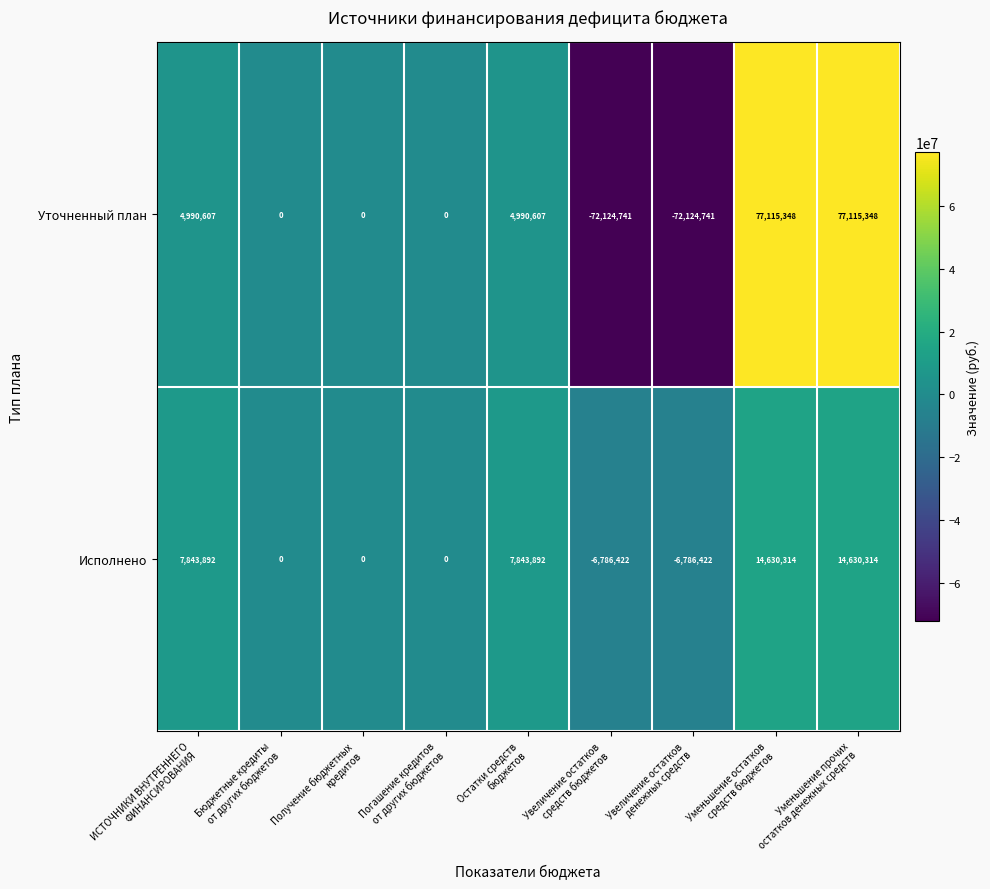

What is the sum of all Исполнено values?

31375568